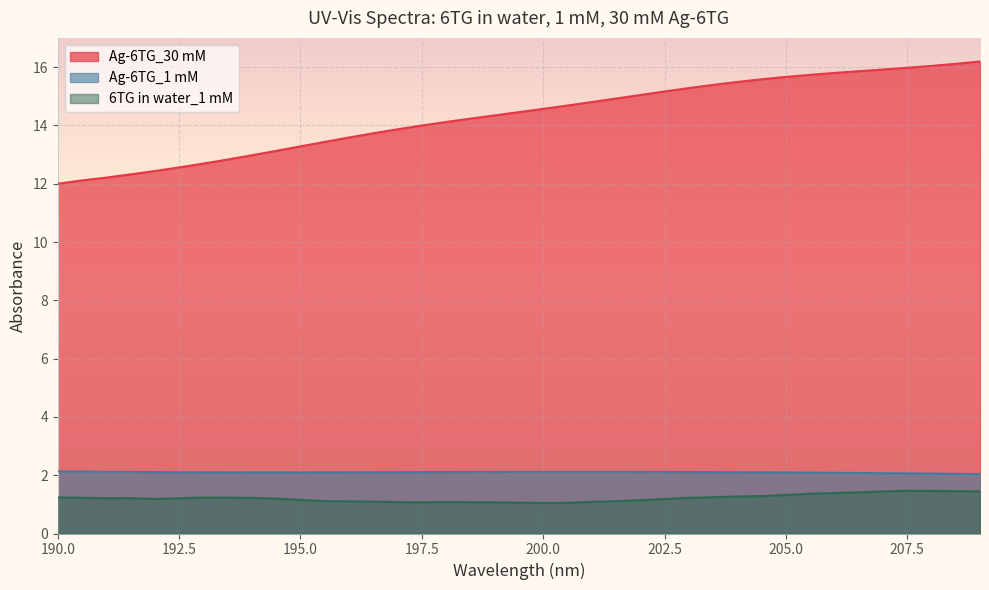

True or false: Ag-6TG_1 mM and 6TG in water_1 mM cross at least once.

False